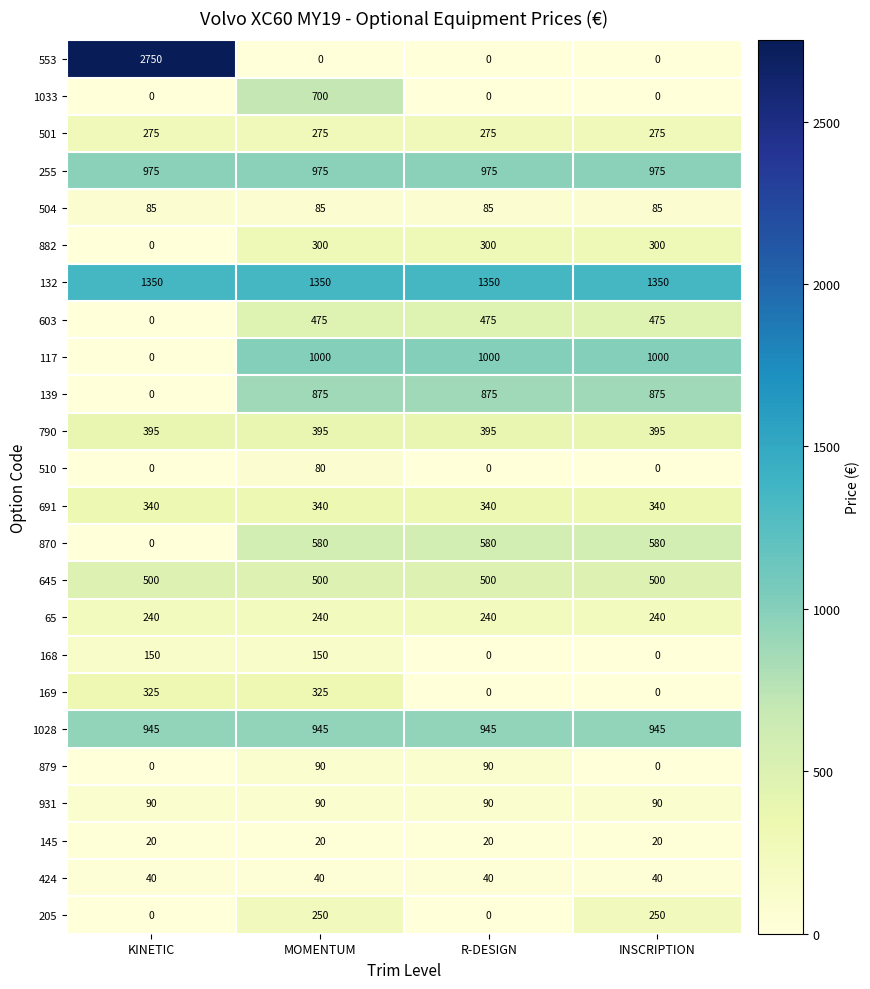

Which series changed the most between MOMENTUM and INSCRIPTION?

1033